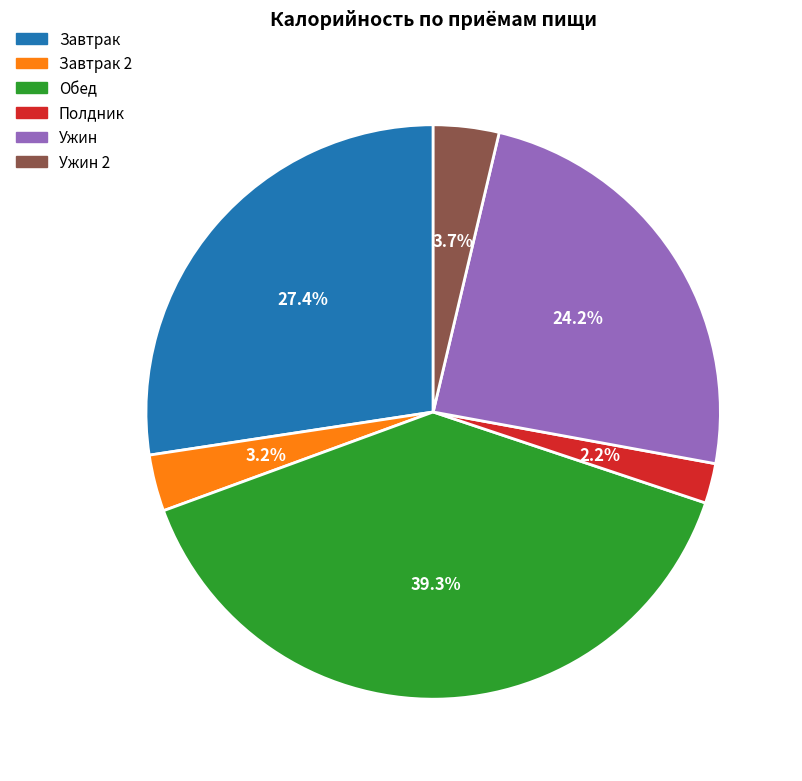

Does any single category account for the majority?

No